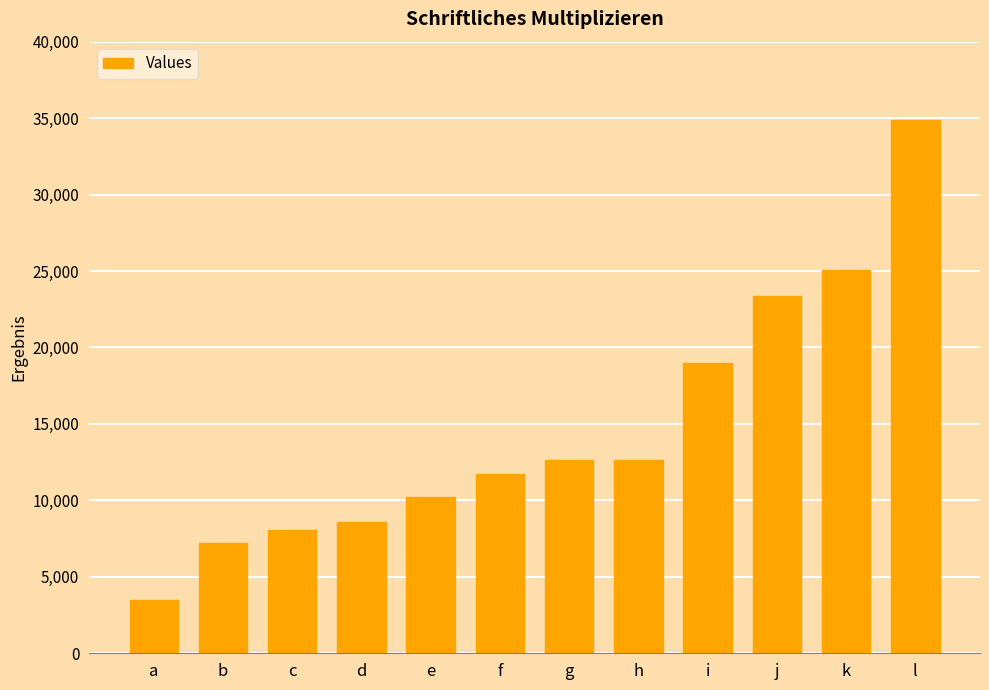

Between b and e, which is larger?

e